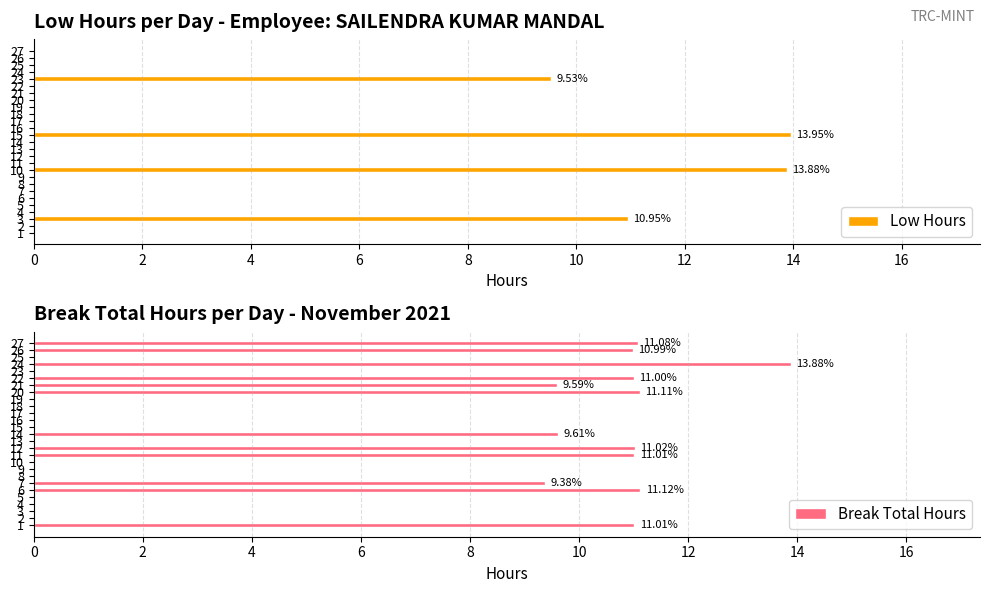

The Break Total Hours series shows -6.1 at 14. True or false?

False